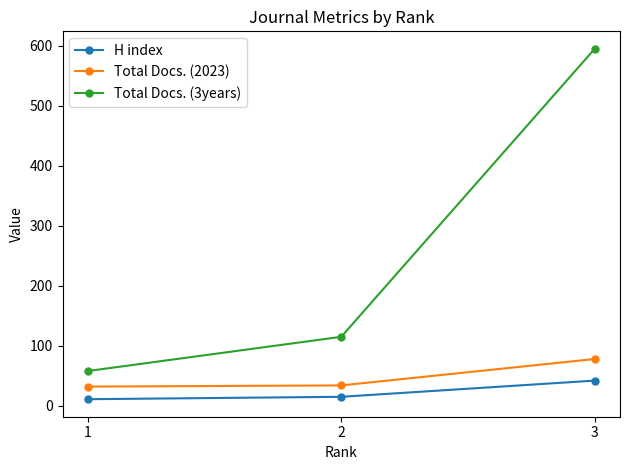

The H index series shows 11 at 1. True or false?

True